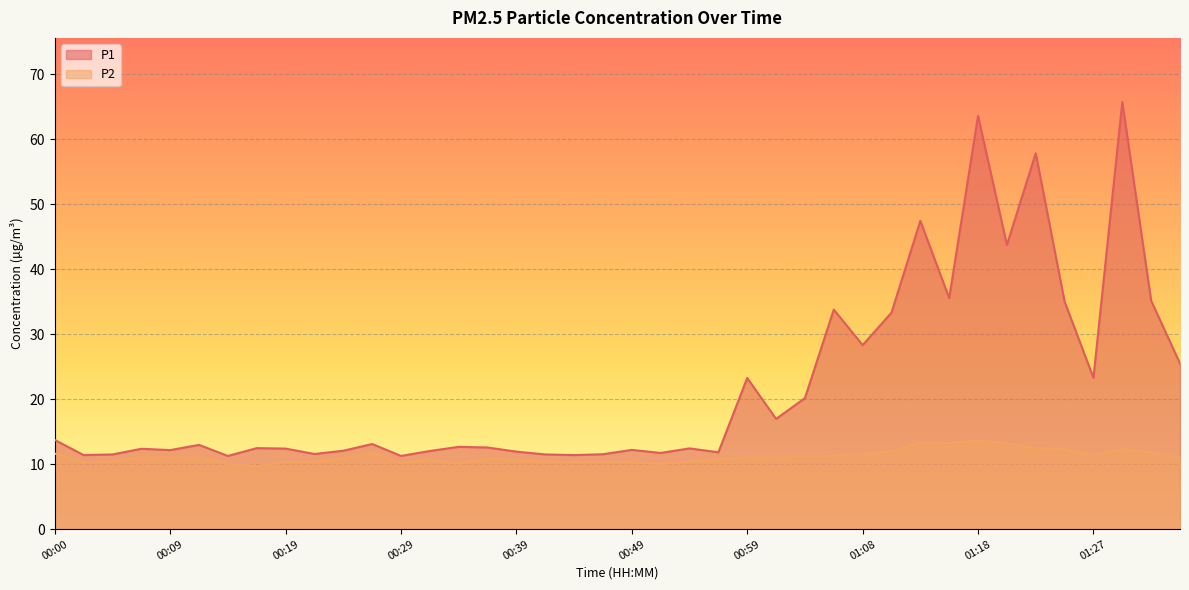

Rank the series at 00:32 from highest to lowest value.

P1, P2